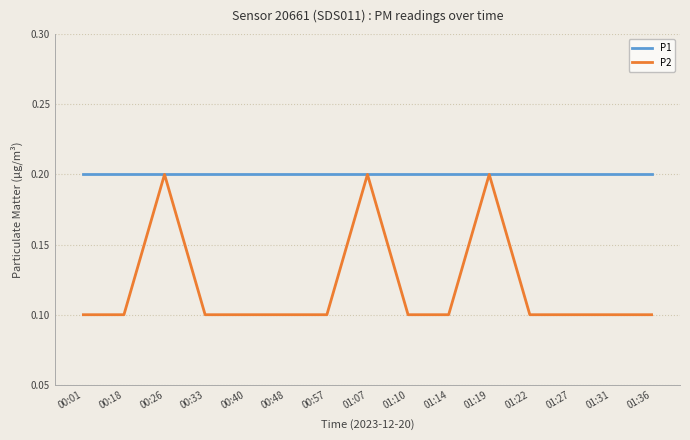

What is the maximum value for P2?

0.2